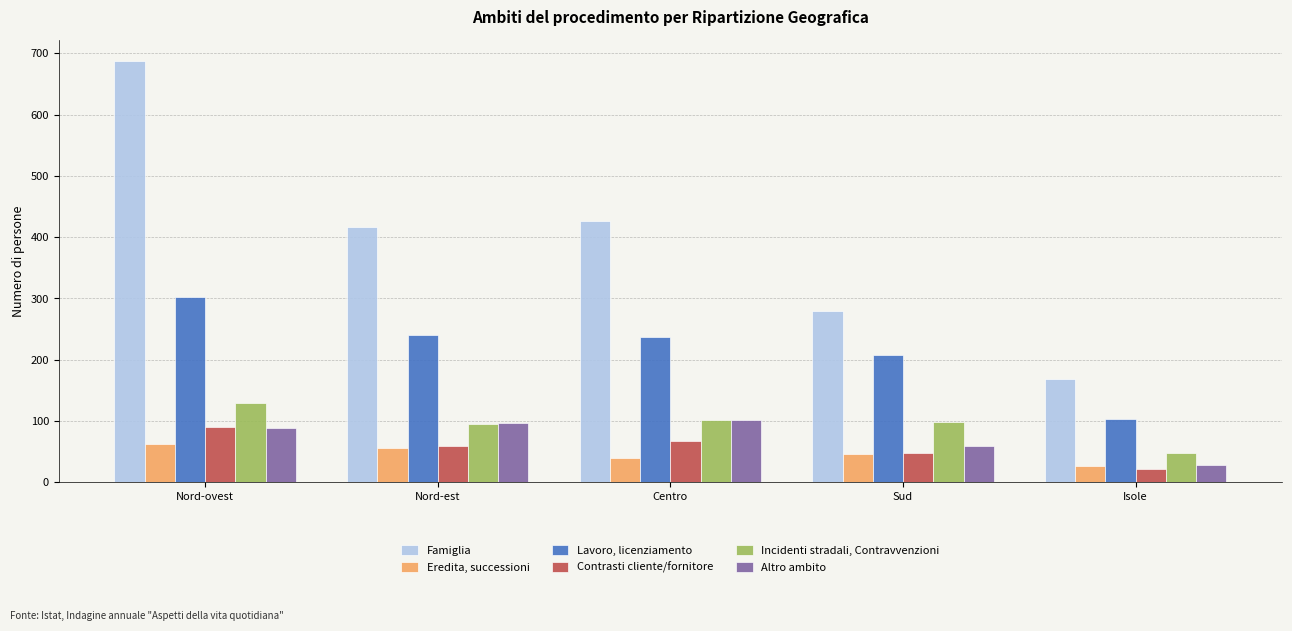

At Centro, list the series in order from largest to smallest.

Famiglia, Lavoro, licenziamento, Incidenti stradali, Contravvenzioni, Altro ambito, Contrasti cliente/fornitore, Eredita, successioni